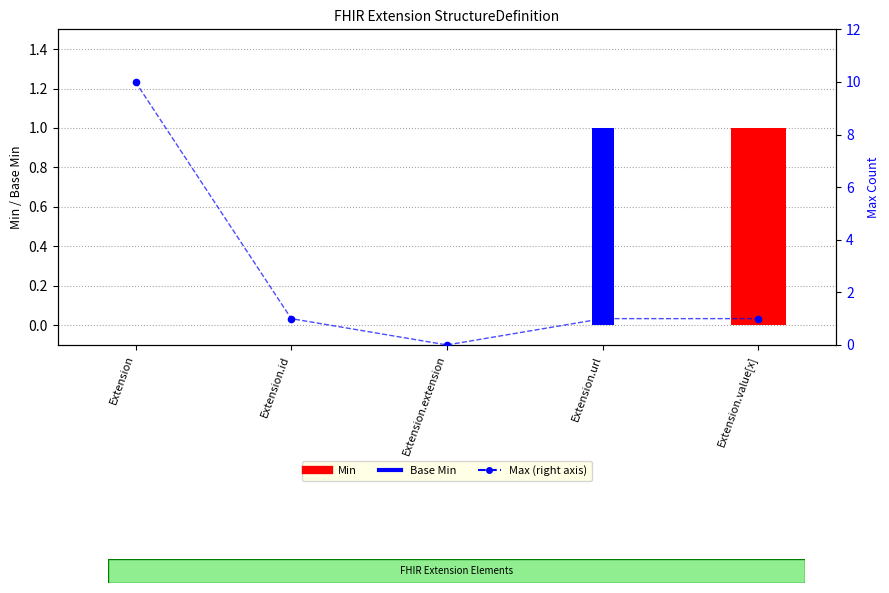

Which series has the widest spread of Y values?

Max (capped at 10)